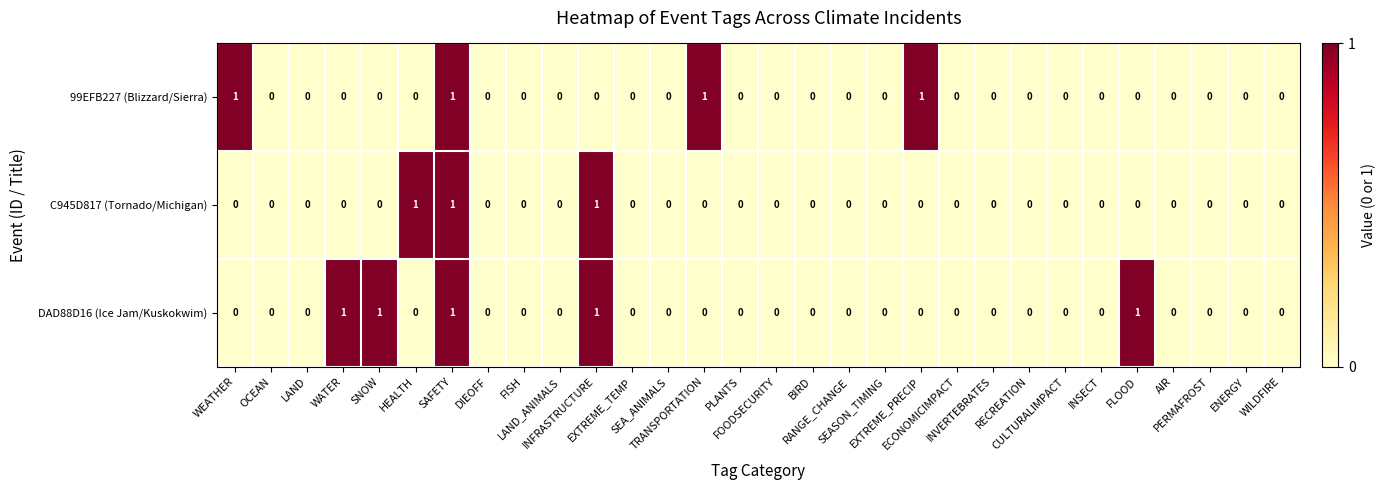

List the series in order of their overall mean, lowest first.

C945D817 (Tornado/Michigan), 99EFB227 (Blizzard/Sierra), DAD88D16 (Ice Jam/Kuskokwim)